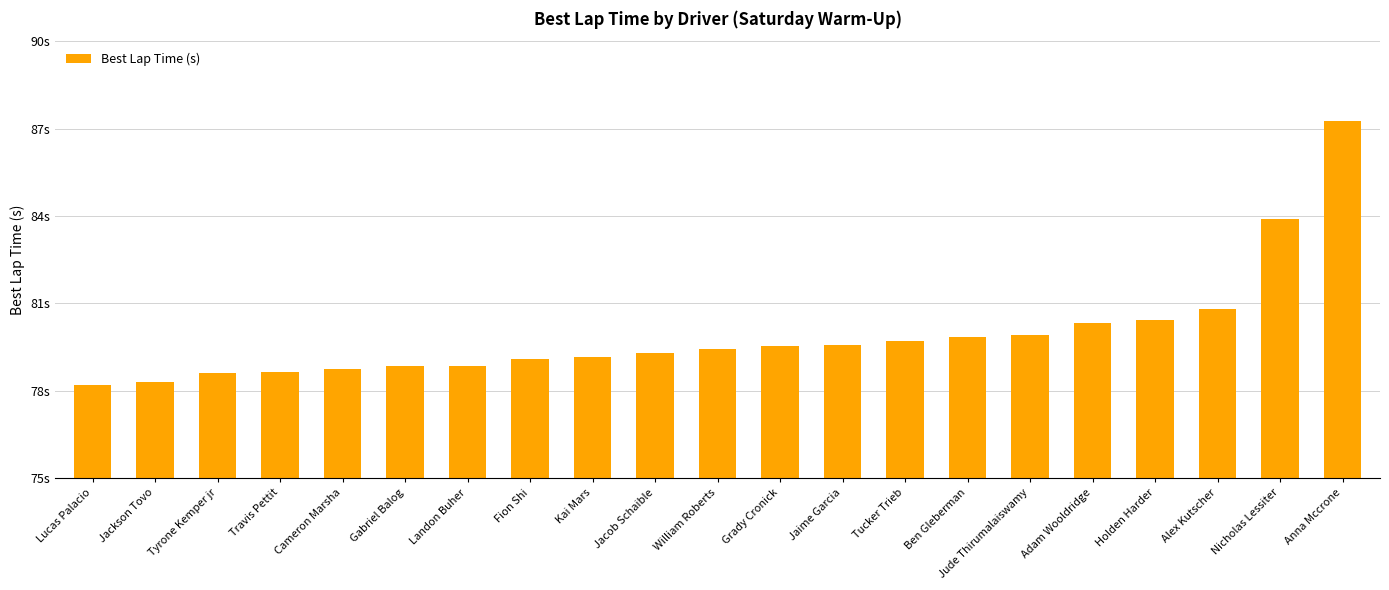

Rank the categories by value from highest to lowest.

Anna Mccrone, Nicholas Lessiter, Alex Kutscher, Holden Harder, Adam Wooldridge, Jude Thirumalaiswamy, Ben Gleberman, Tucker Trieb, Jaime Garcia, Grady Cronick, William Roberts, Jacob Schaible, Kai Mars, Fion Shi, Landon Buher, Gabriel Balog, Cameron Marsha, Travis Pettit, Tyrone Kemper jr, Jackson Tovo, Lucas Palacio